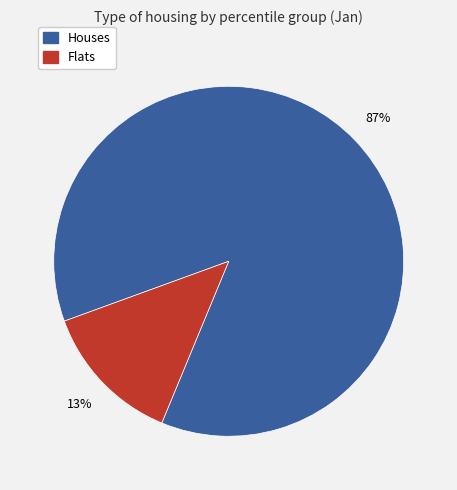

To the nearest percent, what is the average slice percentage?

50%